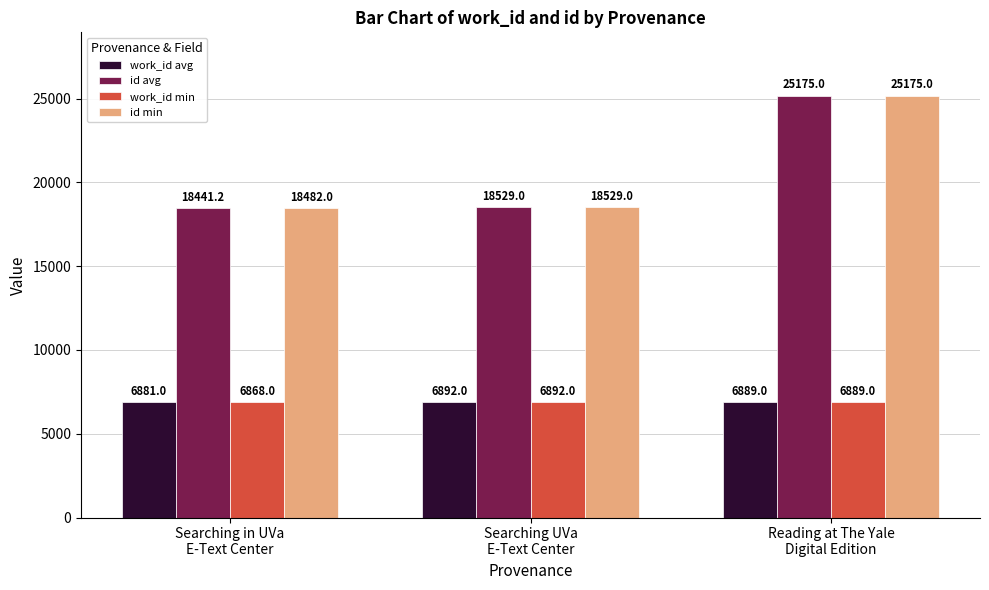

Which label corresponds to the largest value in the chart?

Reading at The Yale
Digital Edition